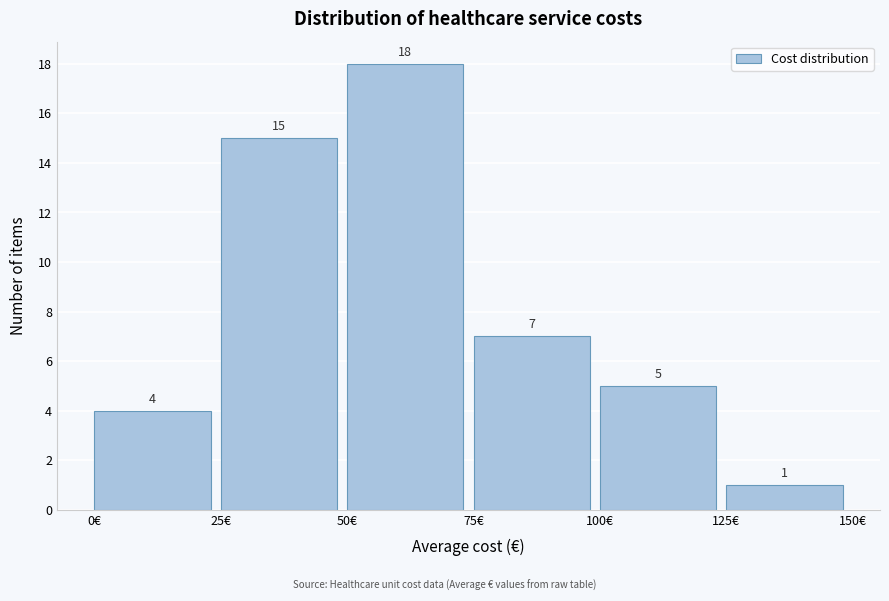

Over which range of the x-axis is the bar tallest?

50 to 75